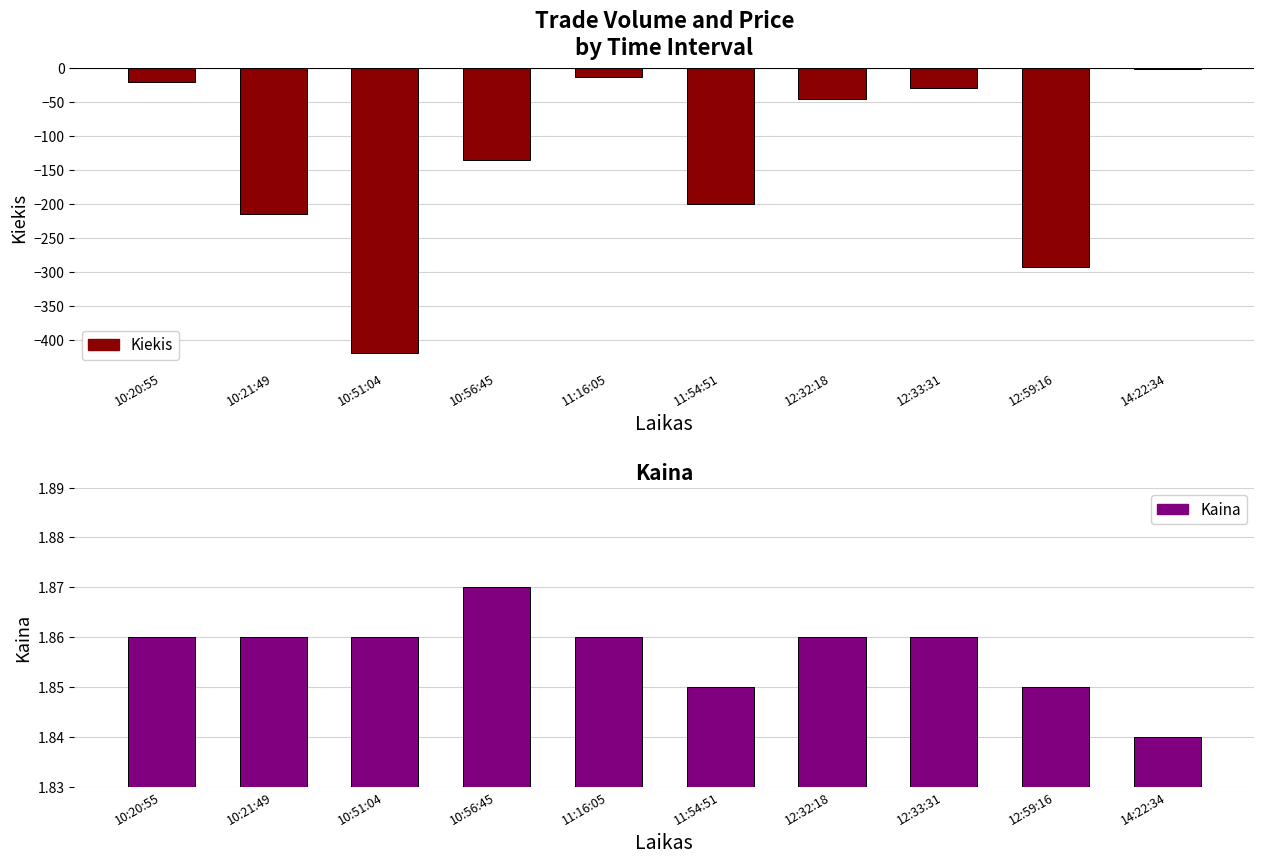

Which series changed the most between 10:21:49 and 12:32:18?

Kiekis